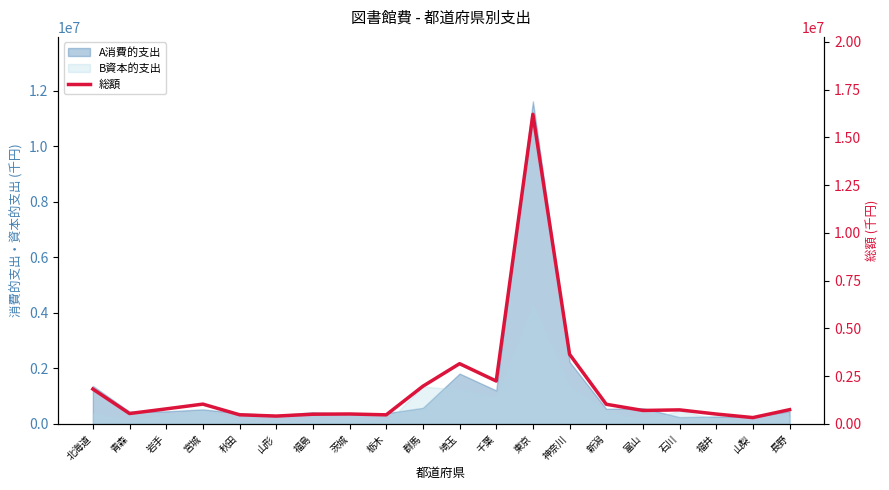

Which label corresponds to the smallest value in the chart?

山梨